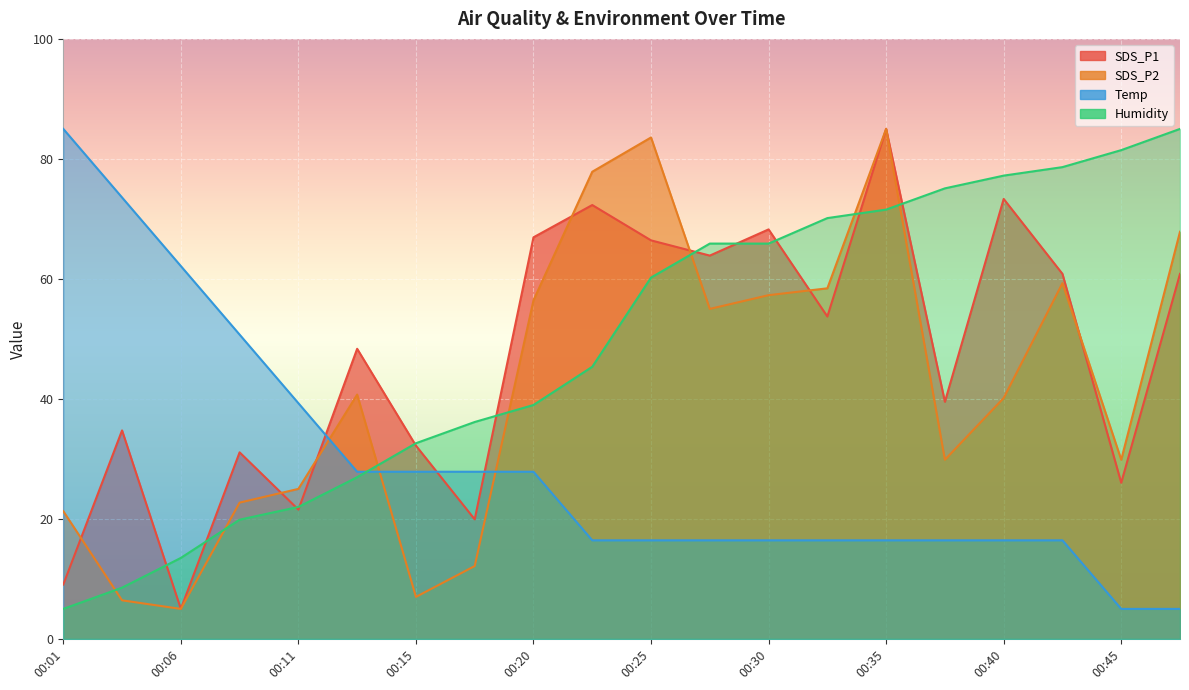

Which category has the lowest value across all series?

00:06